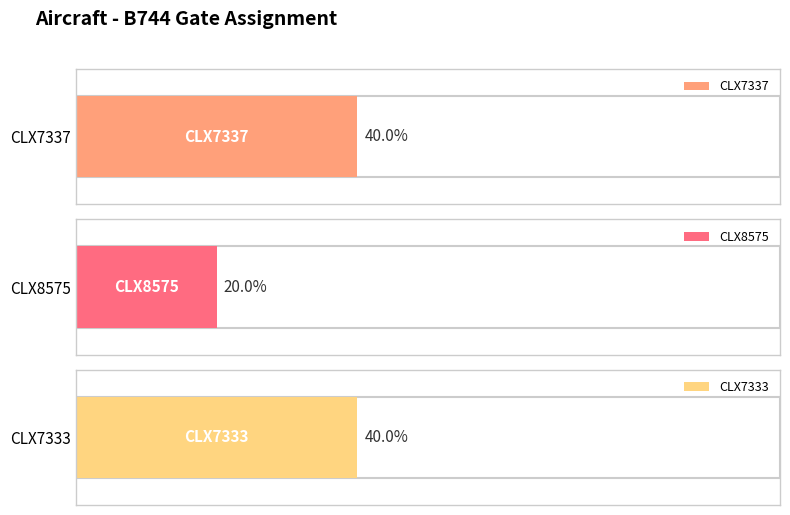

Which series has the largest range (max minus min)?

CLX7333